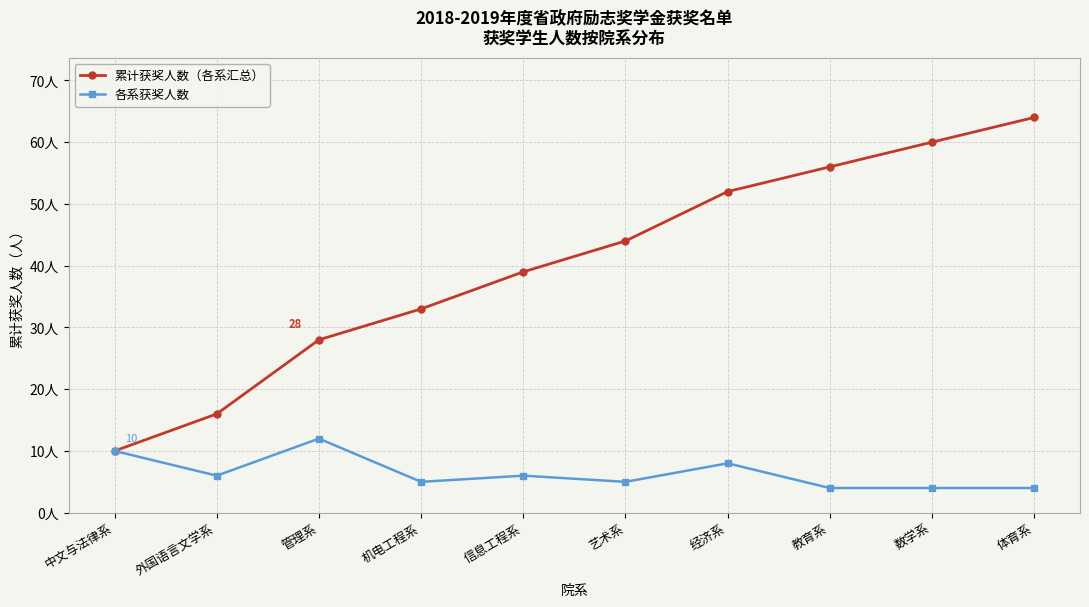

What are all the series names shown in the legend?

累计获奖人数（各系汇总）, 各系获奖人数